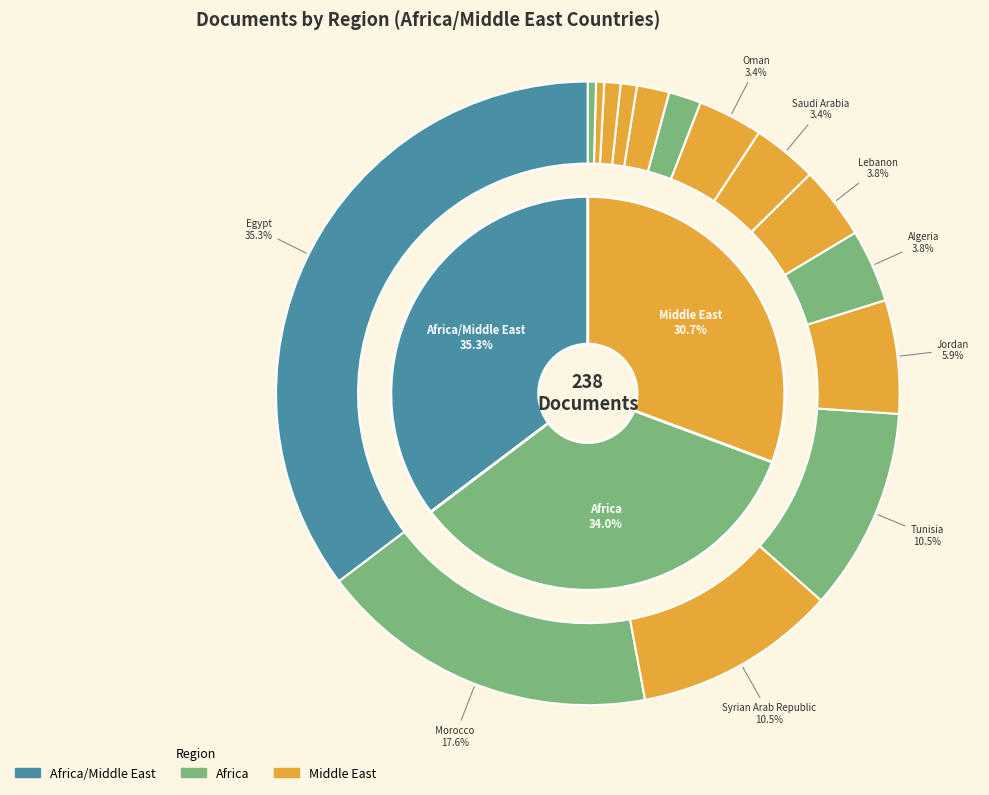

To the nearest percent, what is the difference between the Oman and Syrian Arab Republic slice percentages?

7%